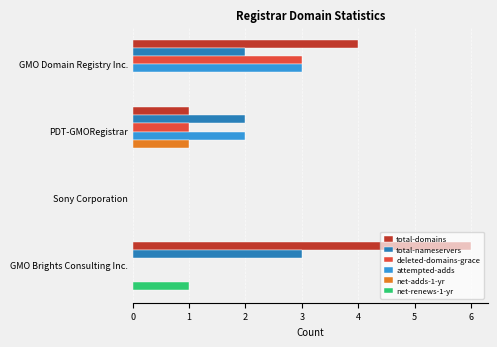

At which category does the chart reach its peak across all series?

GMO Brights Consulting Inc.